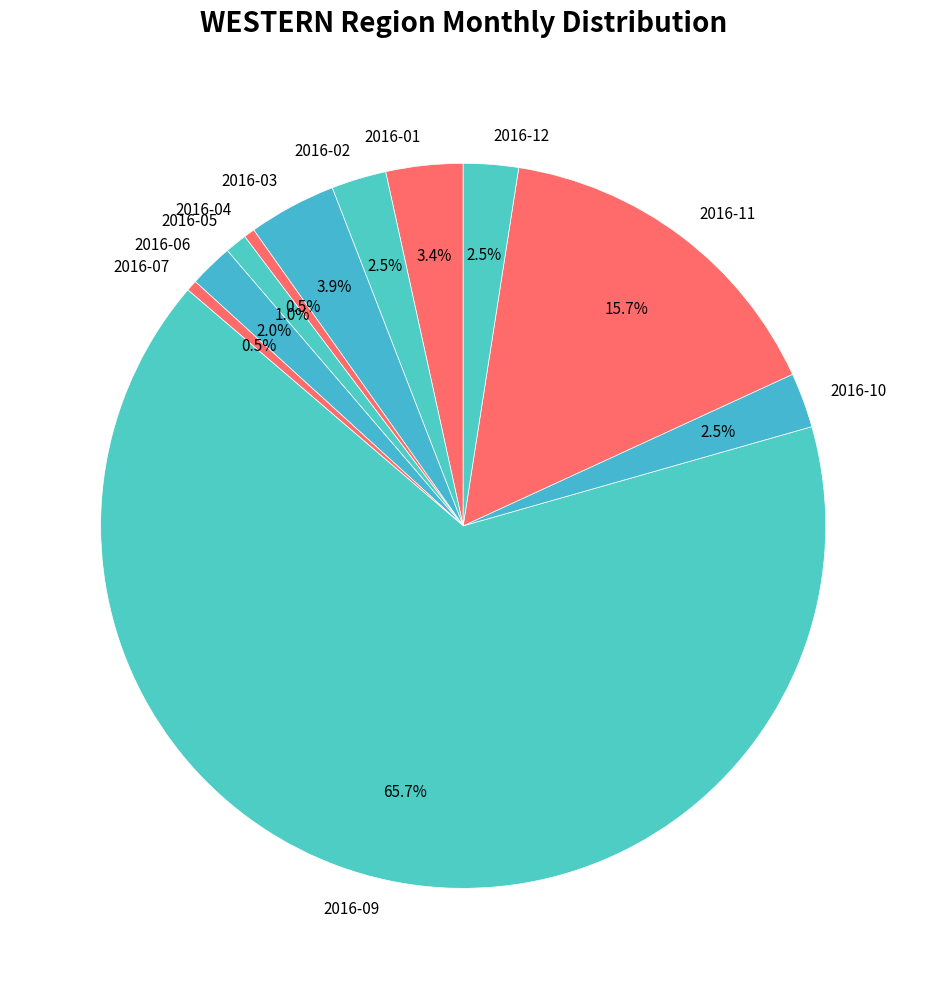

Is the sum of 2016-10 and 2016-05 greater than half?

No